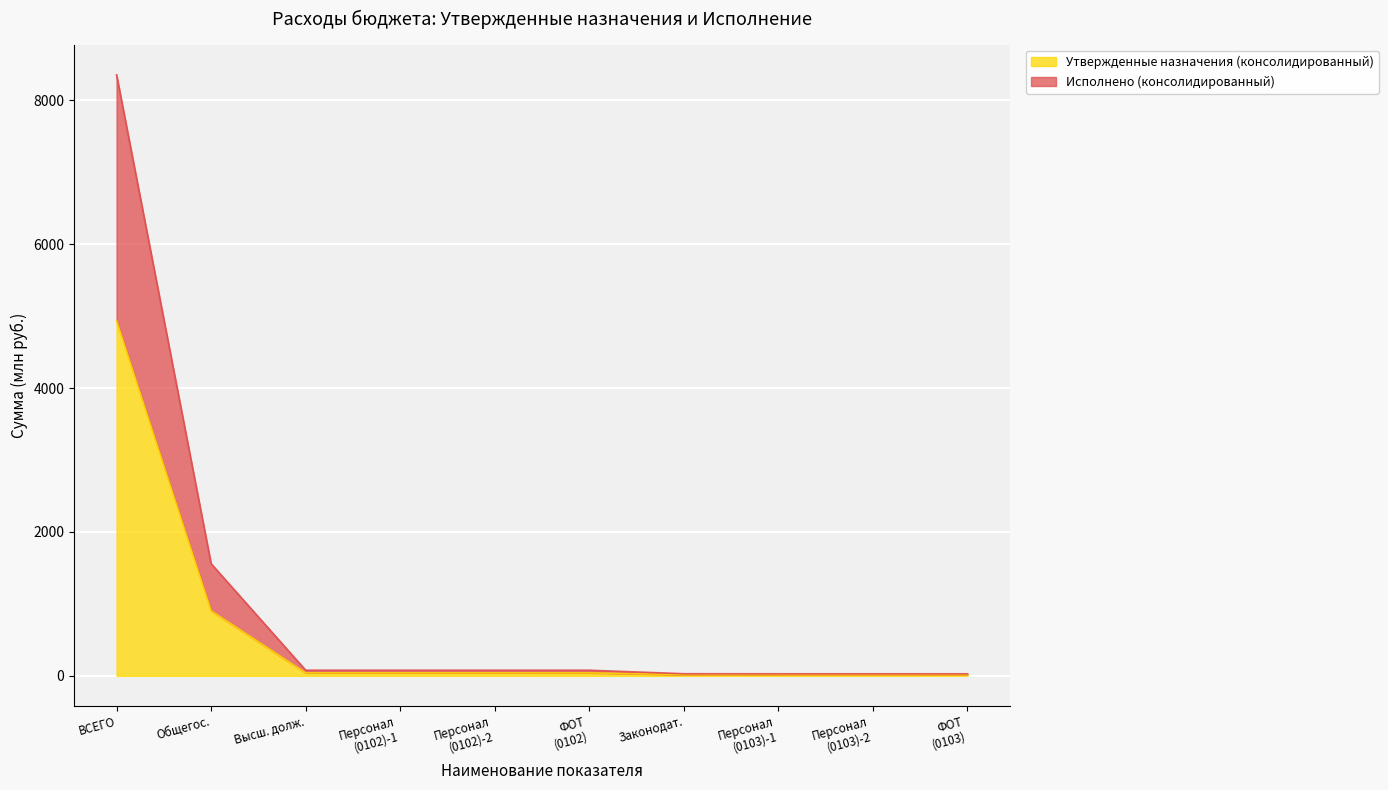

At which category is the sum across all series the highest?

ВСЕГО